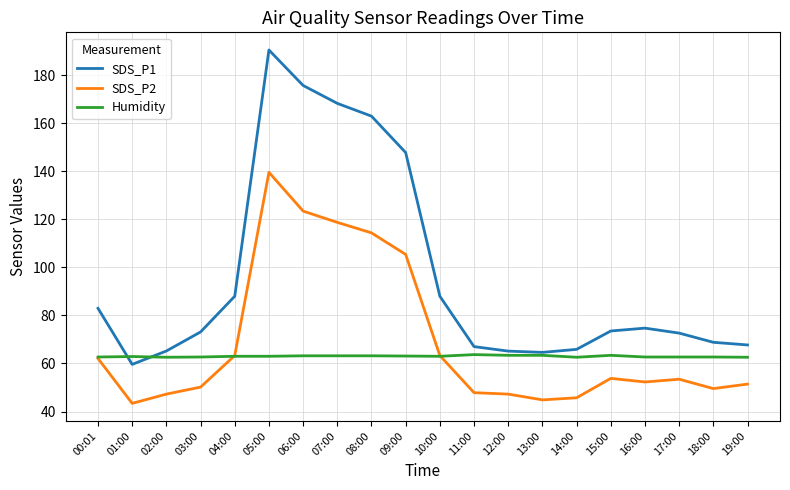

Count the number of data series in this chart.

3